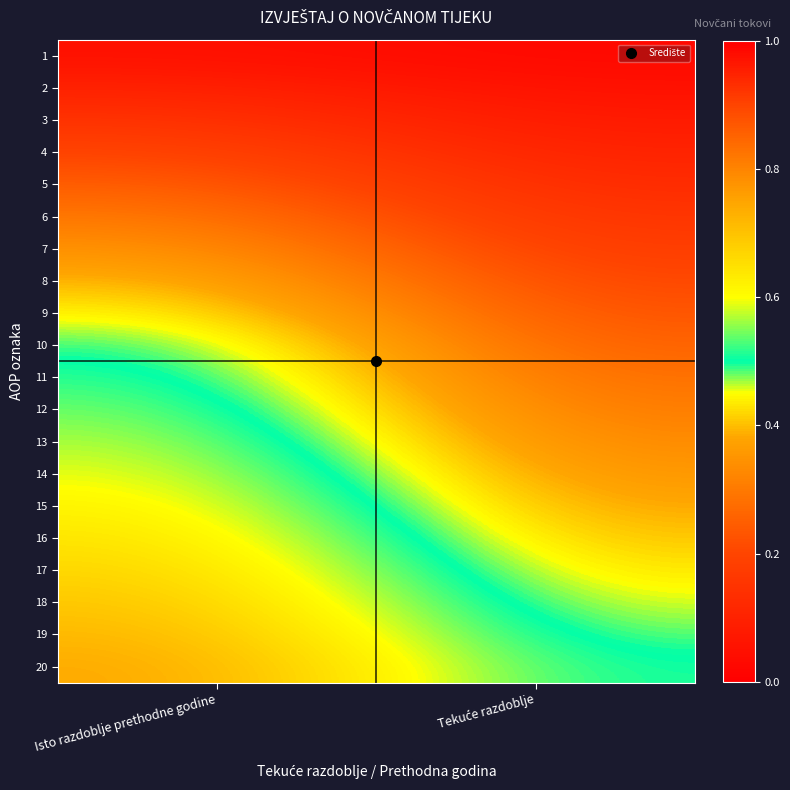

Which category has the lowest value across all series?

Tekuće razdoblje